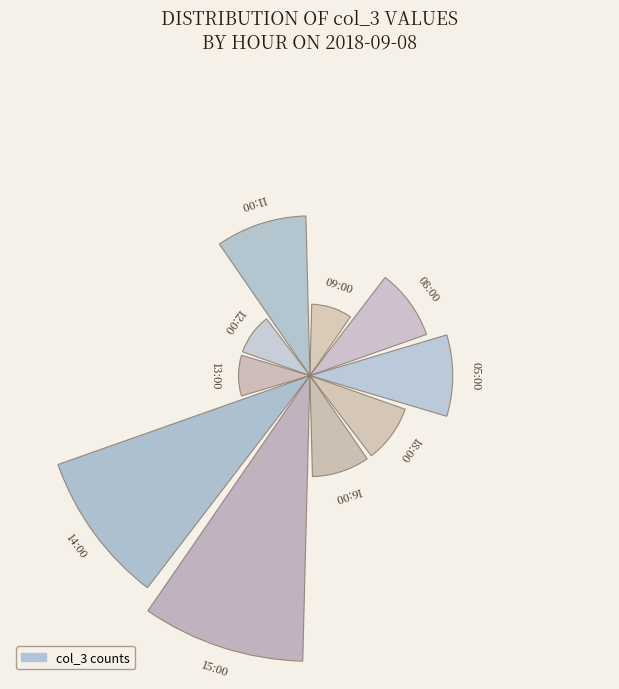

Are the bars horizontal?

No